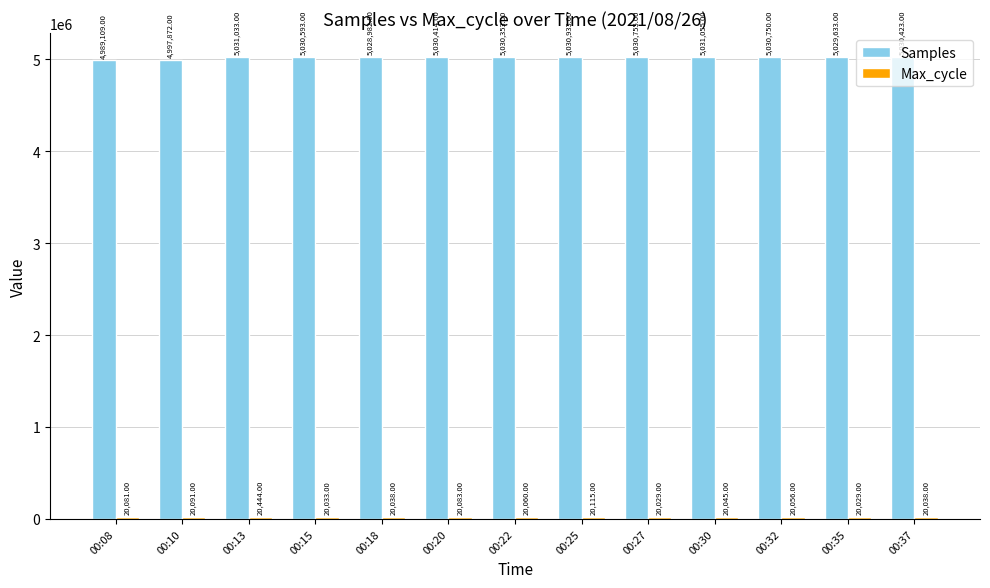

How many data points does each series have?

13